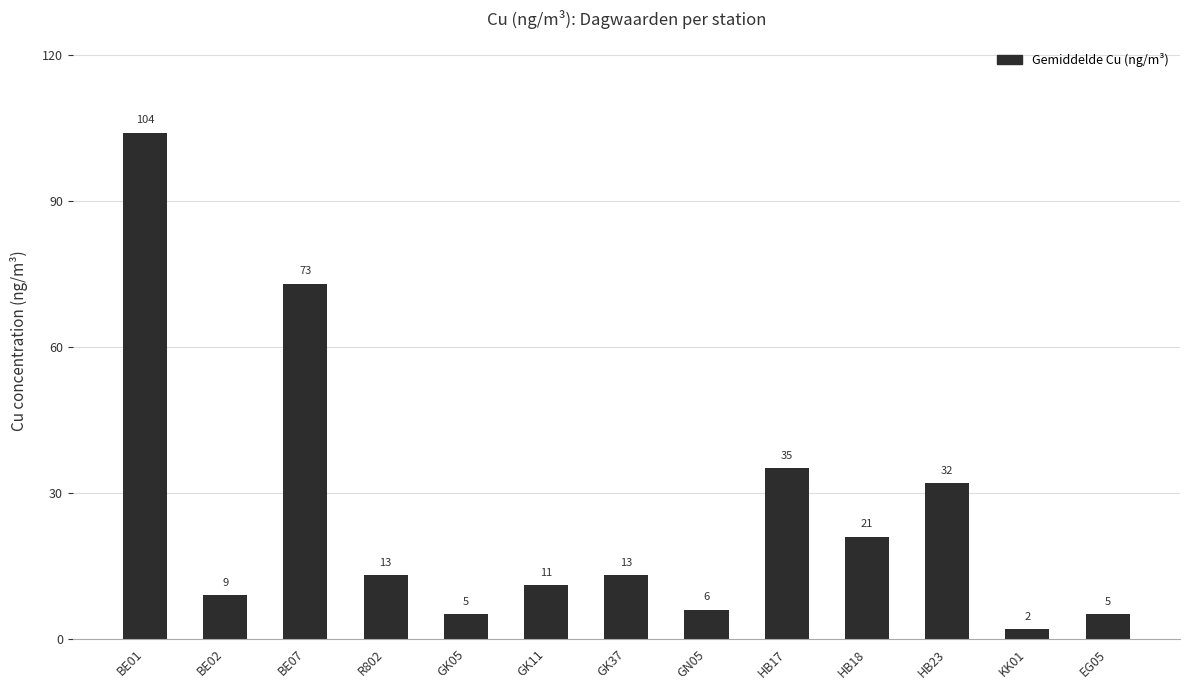

What is the change in value from BE07 to R802?

-60